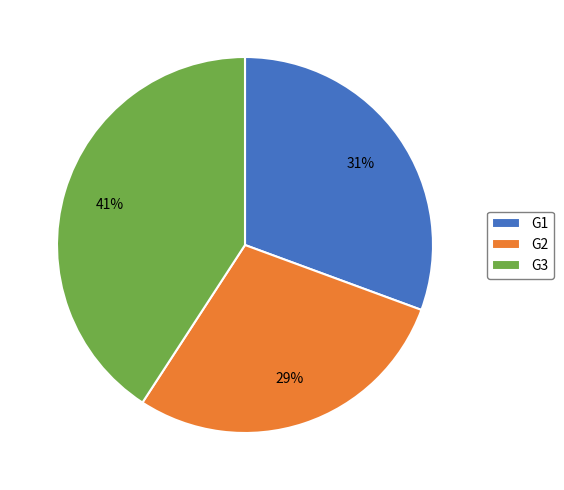

How many slices are in this pie chart?

3